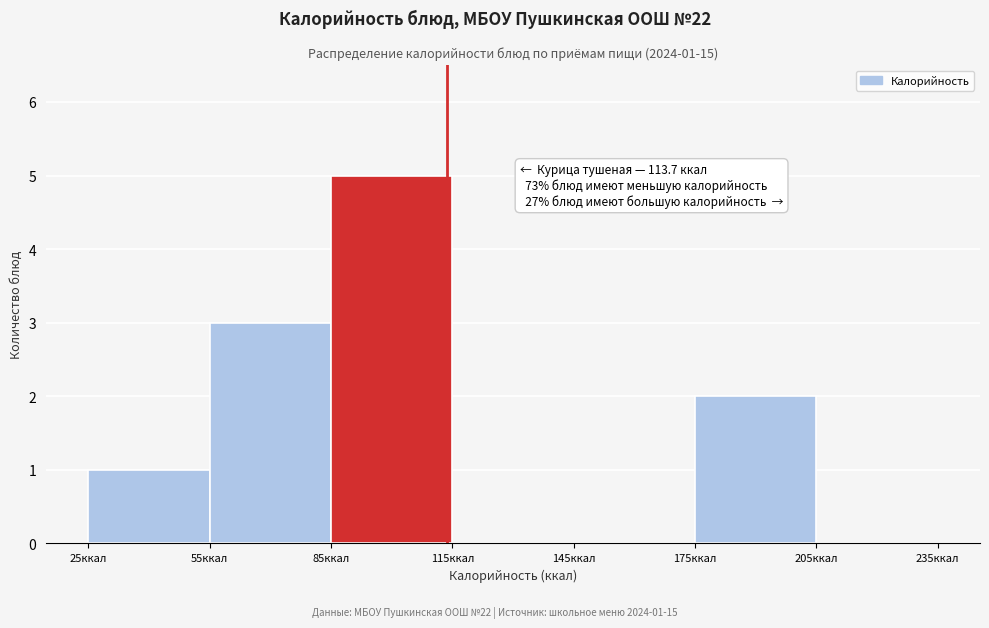

Which range on the x-axis has the tallest bar?

85 to 115